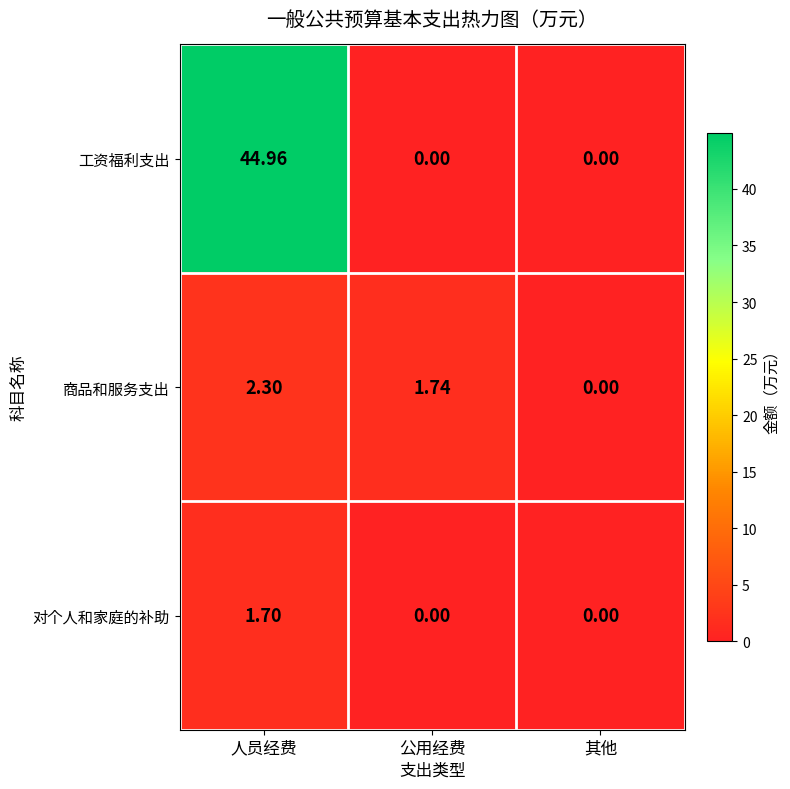

Which series has the widest spread of values?

工资福利支出